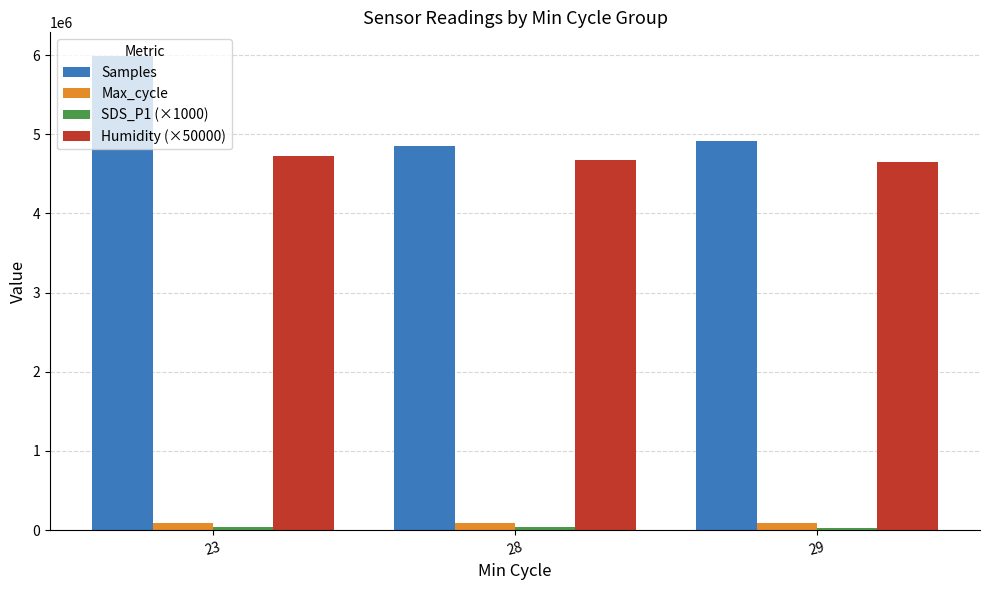

What is the maximum value for Samples?

5987328